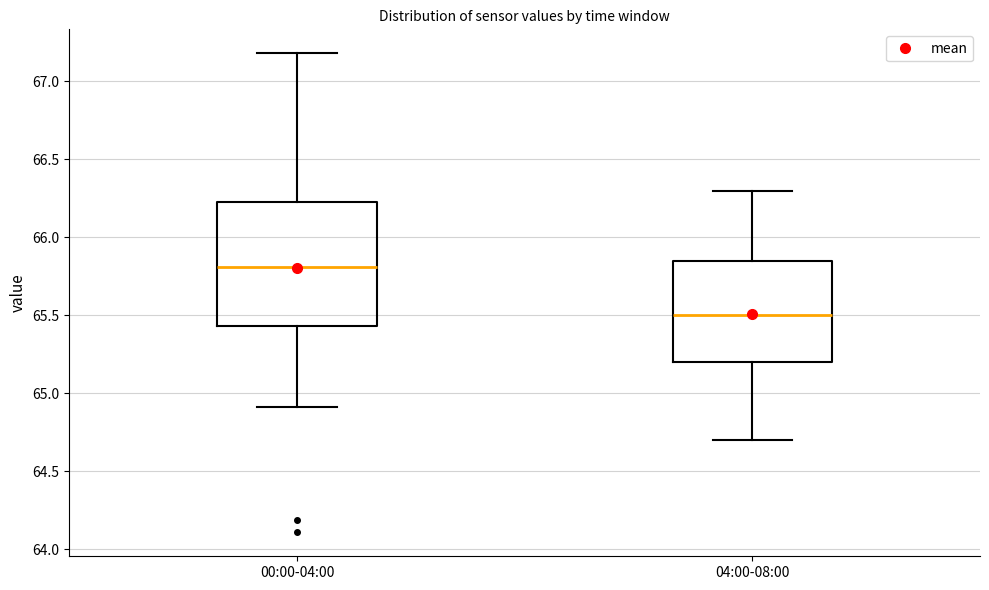

Where is the upper edge of the box for 00:00-04:00 on the y-axis? The values are not printed on the chart, so give them approximately, as read against the axis.

66.25